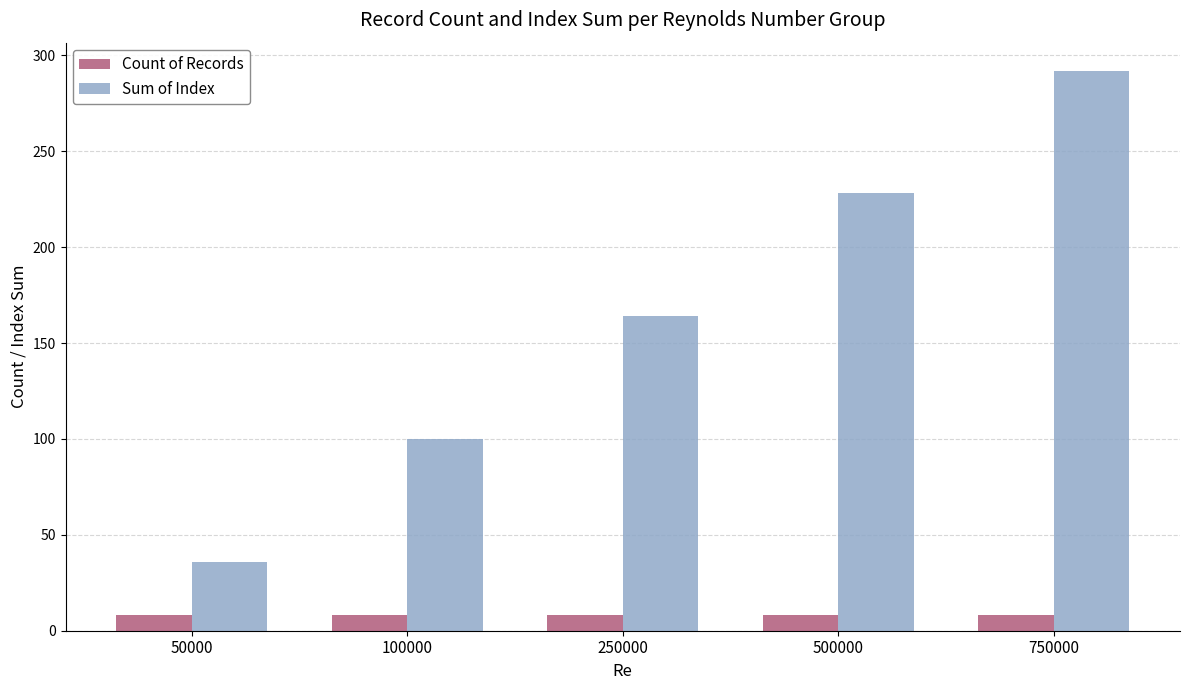

Rank the series by their maximum value, from highest to lowest.

Sum of Index, Count of Records